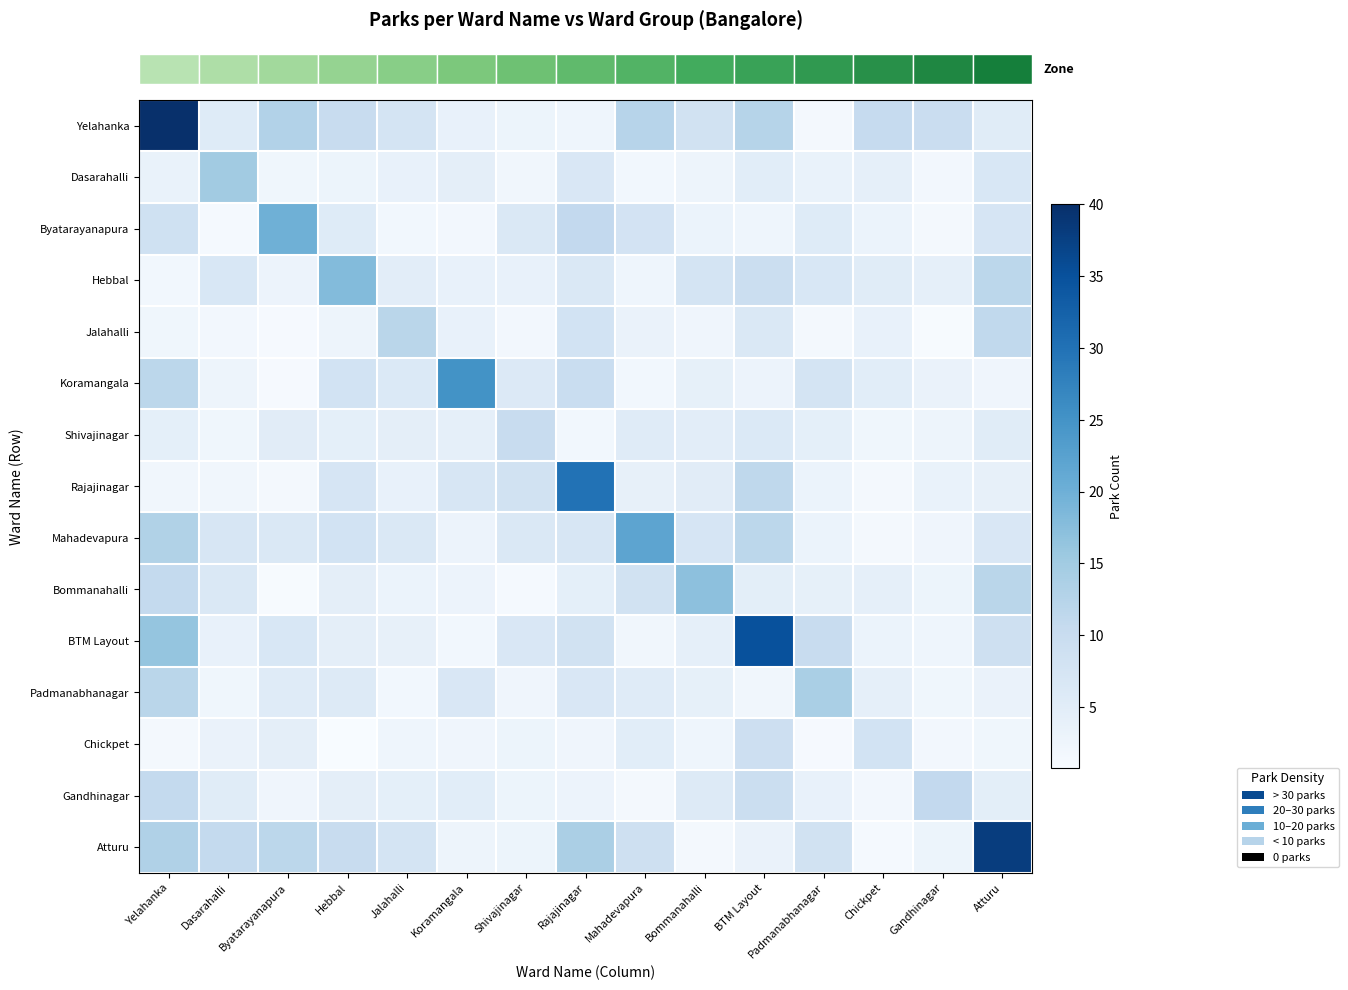

Which has a higher value, Hebbal or Padmanabhanagar?

Hebbal